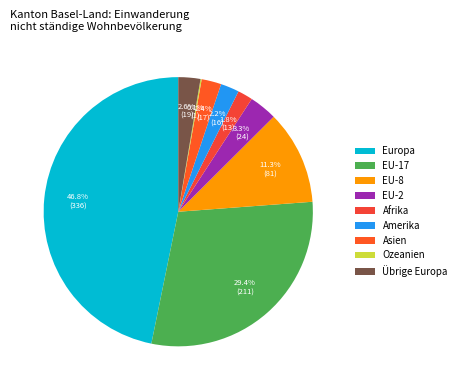

Rank the categories by value from highest to lowest.

Europa, EU-17, EU-8, EU-2, Übrige Europa, Asien, Amerika, Afrika, Ozeanien